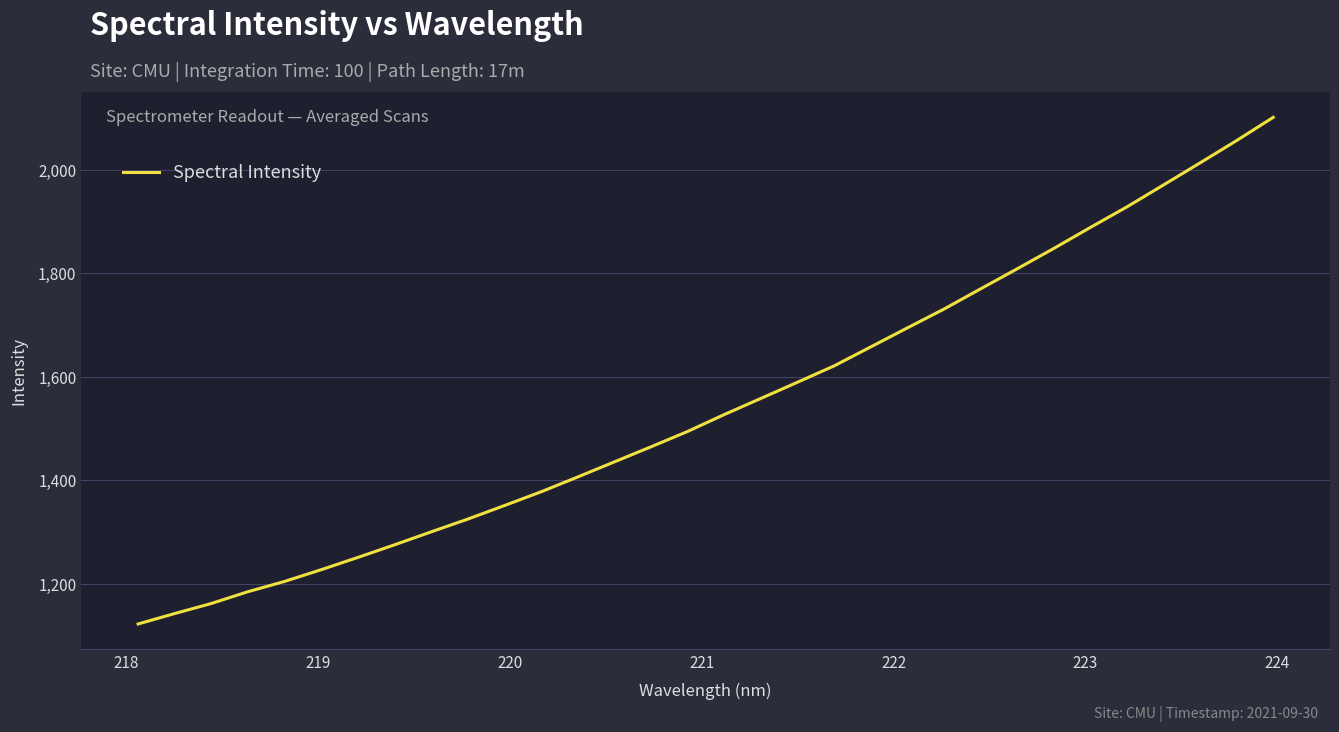

What is the smallest value displayed?

1122.4